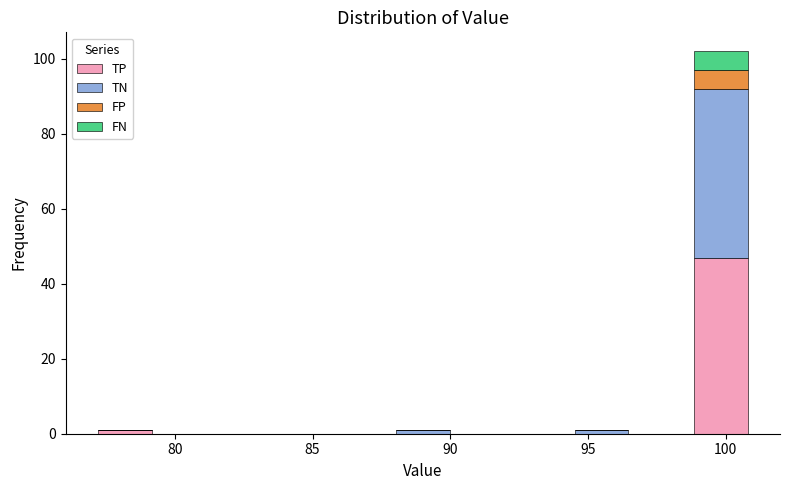

What is the total height of the stacked bar covering 98.5 to 101.0 on the x-axis? Neither the bar edges nor the heights are printed on the chart, so give them approximately, as read against the axes.

102